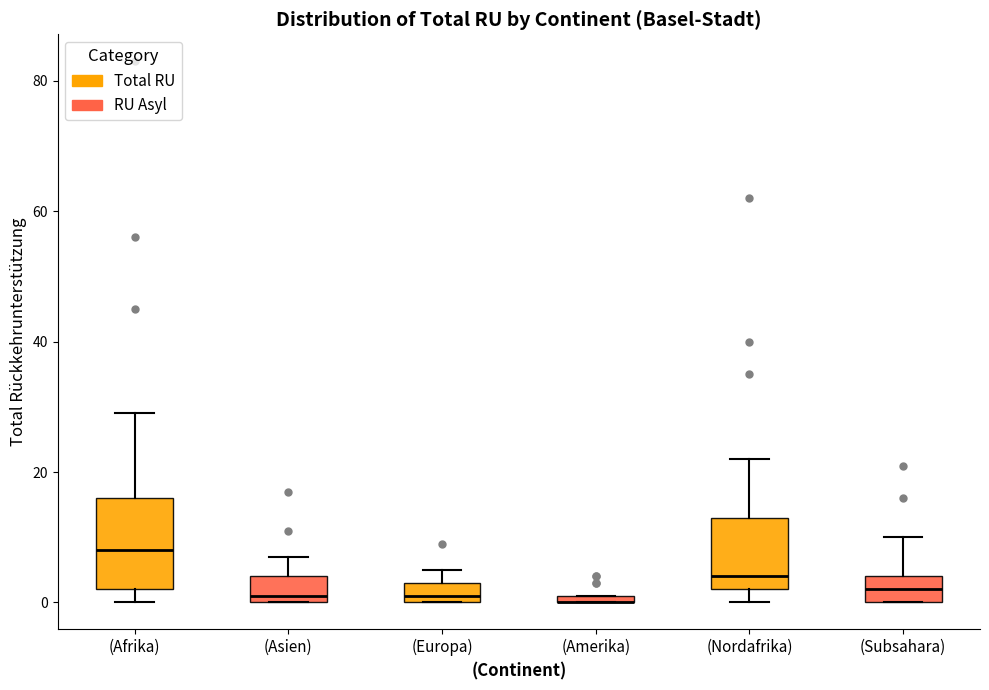

Where is the lower edge of the box for (Afrika) on the y-axis? The values are not printed on the chart, so give them approximately, as read against the axis.

2